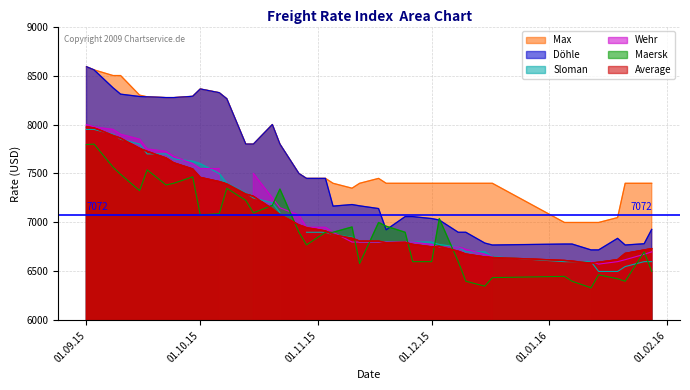

Which has a higher value, 14.01.2016 or 15.10.2015?

15.10.2015